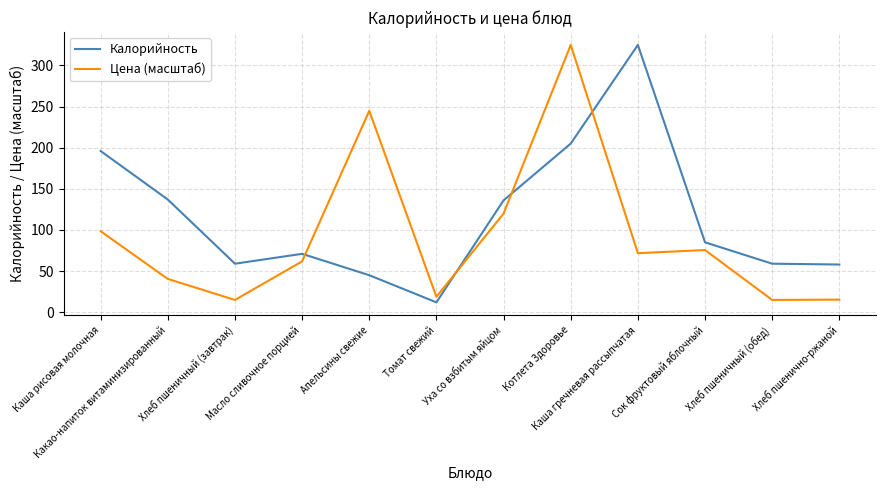

At which category is the sum across all series the highest?

Котлета Здоровье